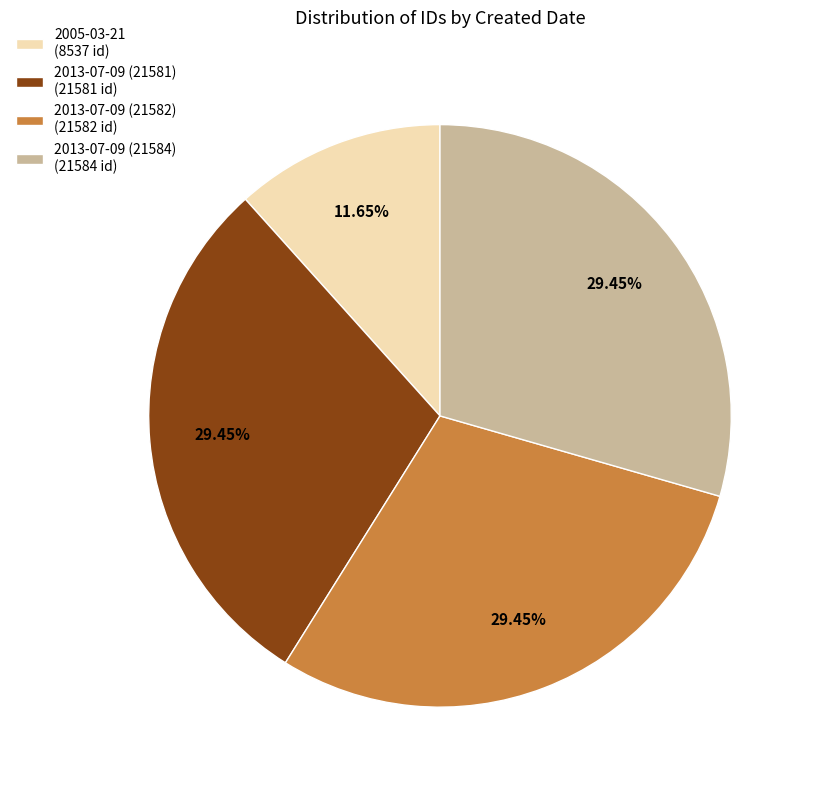

True or false: 2013-07-09 (21584) accounts for 29% of the total.

True